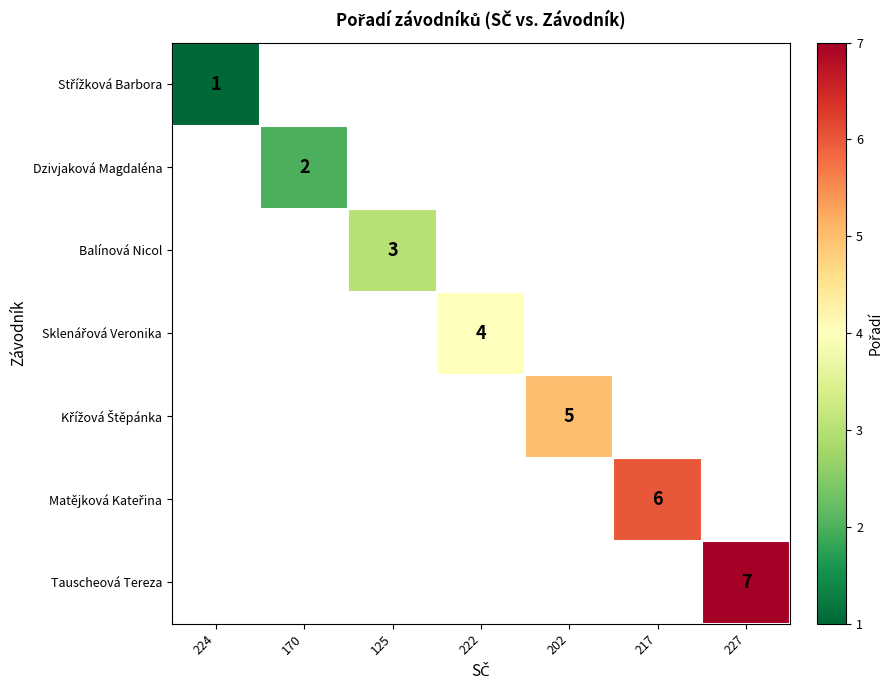

Count the number of categories in the chart.

7